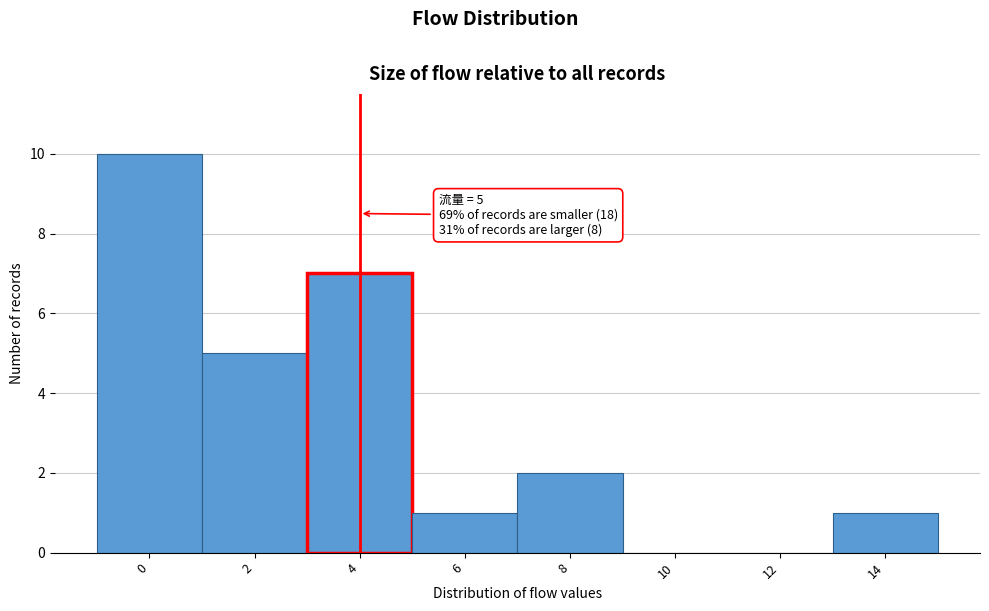

Reading left to right, list all the values displayed in this chart.

0=10	2=5	4=7	6=1	8=2	10=0	12=0	14=1